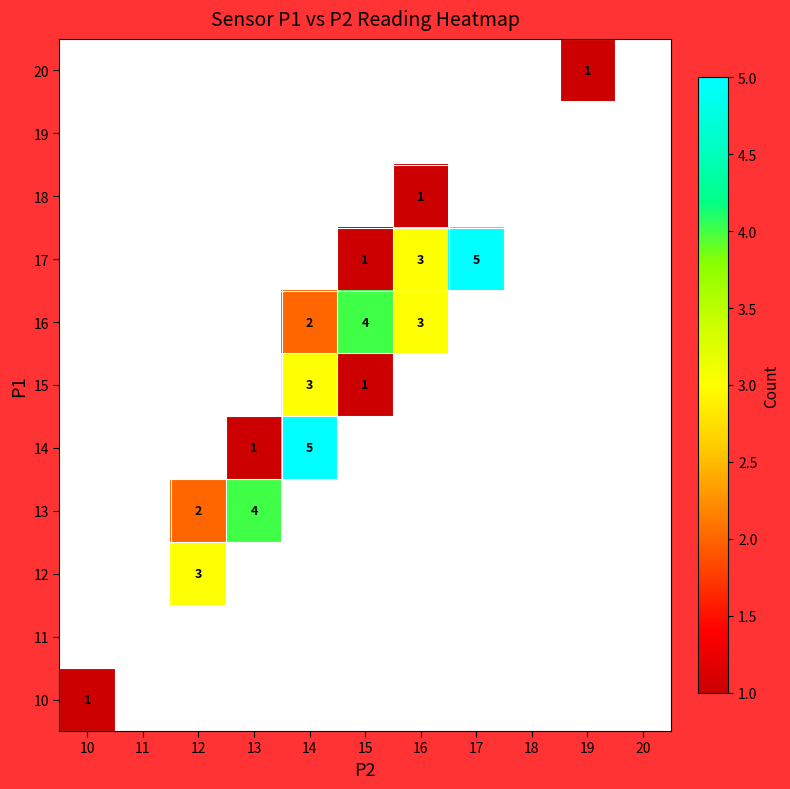

The value of 17 at 15 is 0. True or false?

False